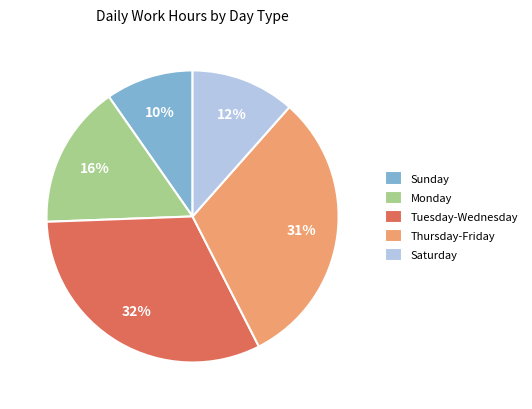

Between Tuesday-Wednesday and Monday, which is larger?

Tuesday-Wednesday